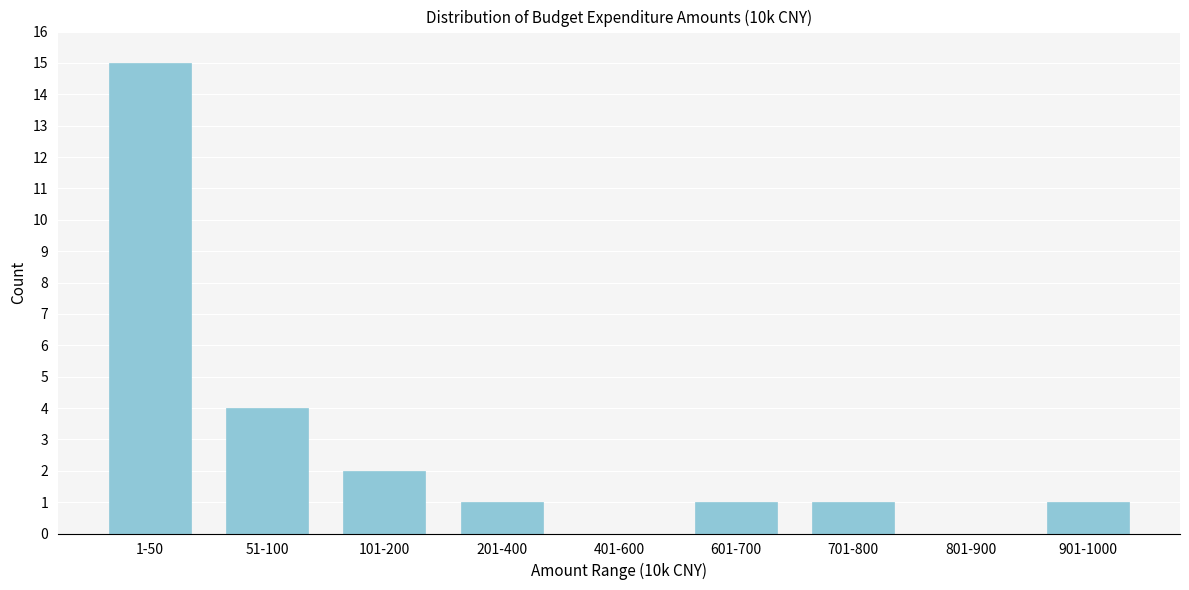

Reading right to left, transcribe all the data shown in this chart.

901-1000=1	801-900=0	701-800=1	601-700=1	401-600=0	201-400=1	101-200=2	51-100=4	1-50=15